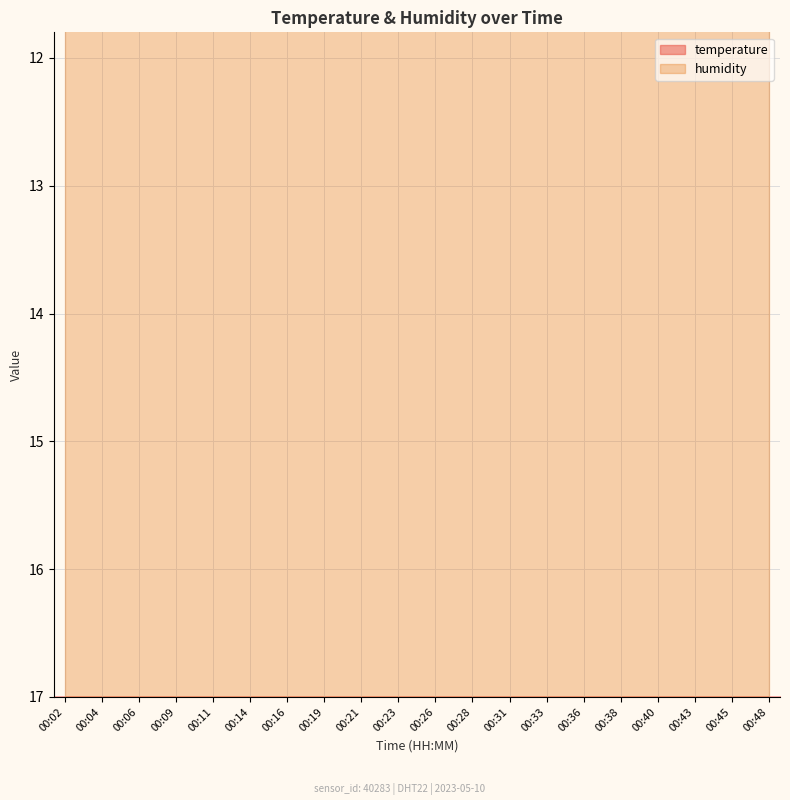

What is the sum of the values at 00:06 and 00:45?

36.3